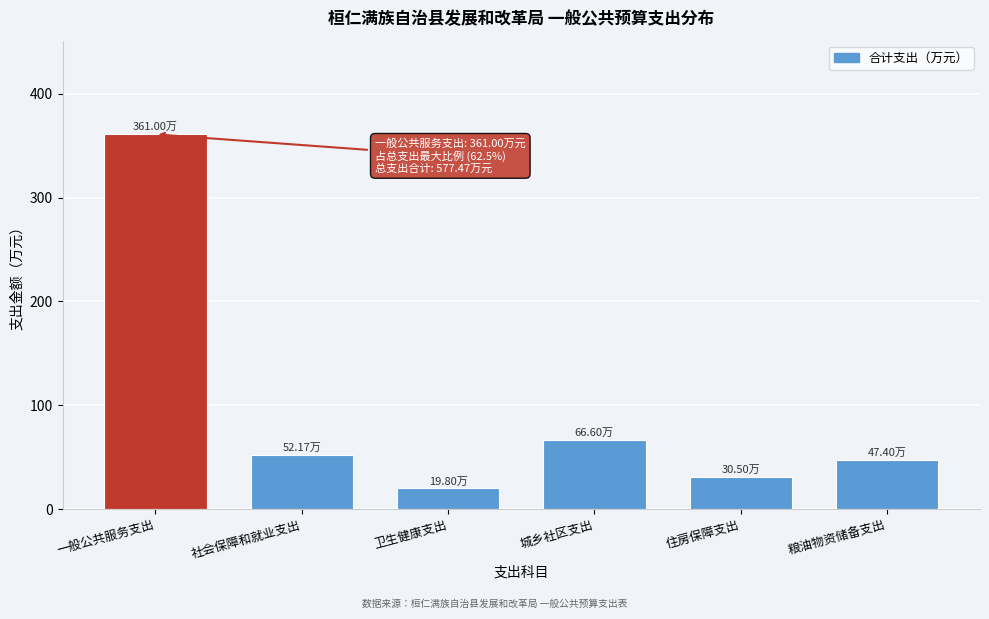

Which category has the lowest value across all series?

卫生健康支出